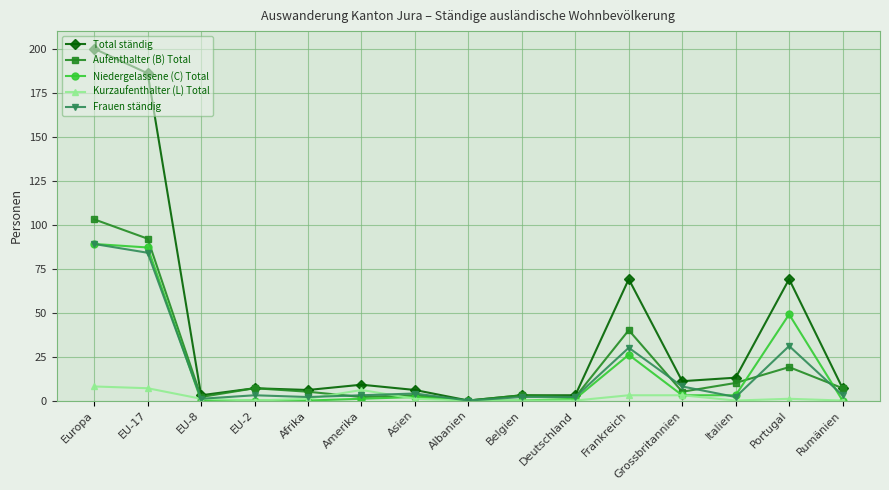

How many categories are shown in the chart?

15